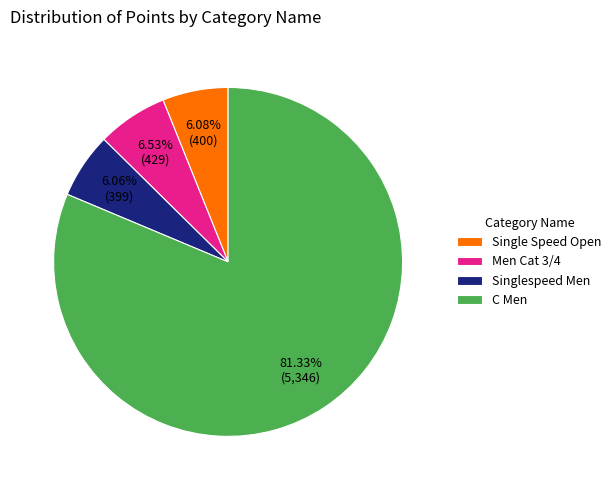

To the nearest percent, what is the combined percentage of Men Cat 3/4 and Single Speed Open?

13%